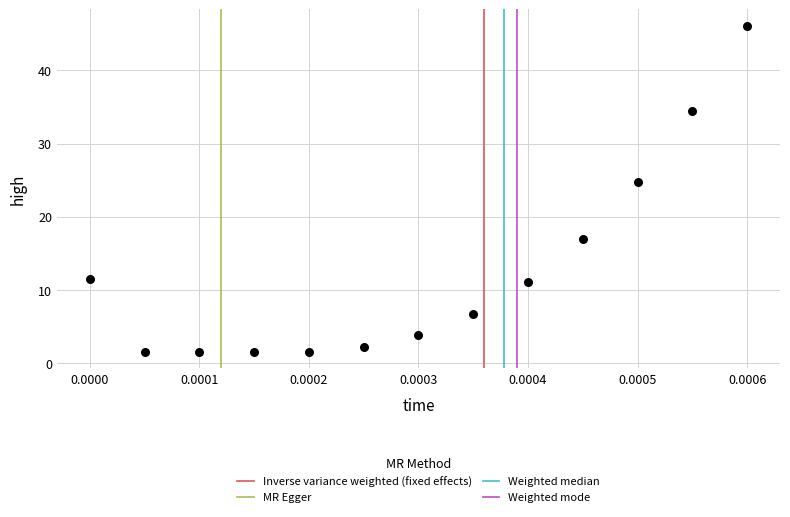

What Y value in the scatter plot is closest to 23?

24.8